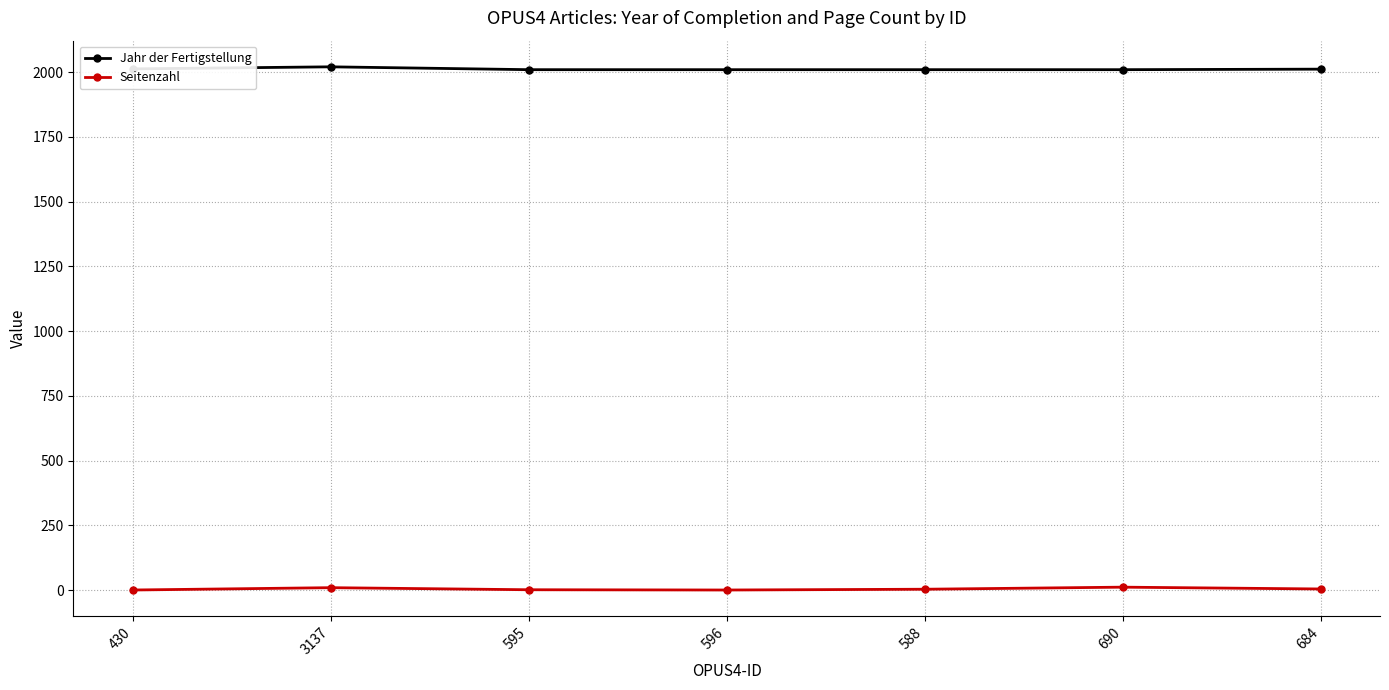

Rank the series at 684 from lowest to highest value.

Seitenzahl, Jahr der Fertigstellung